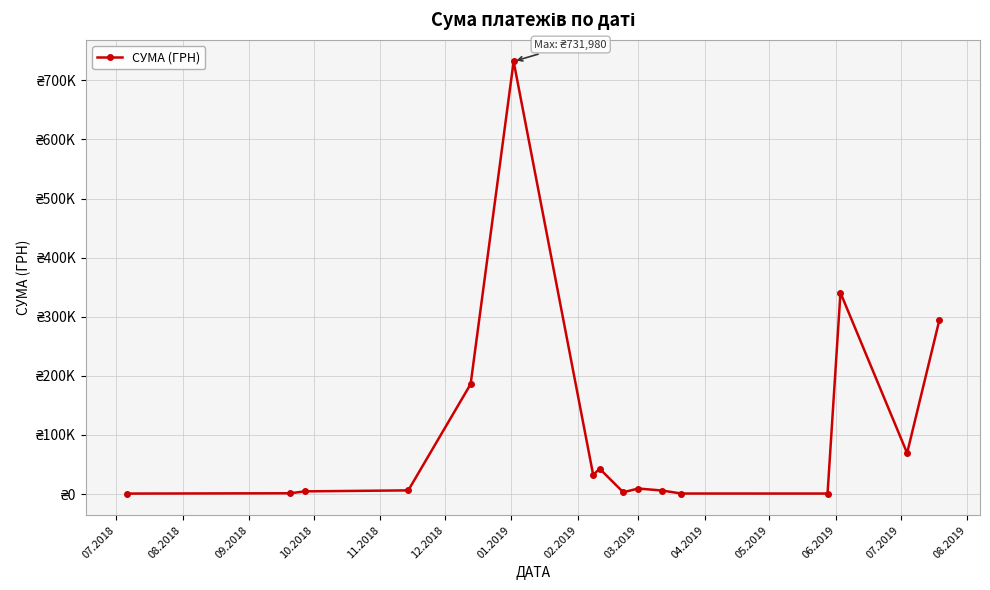

What is the value of the 13th point from the left?

840.0